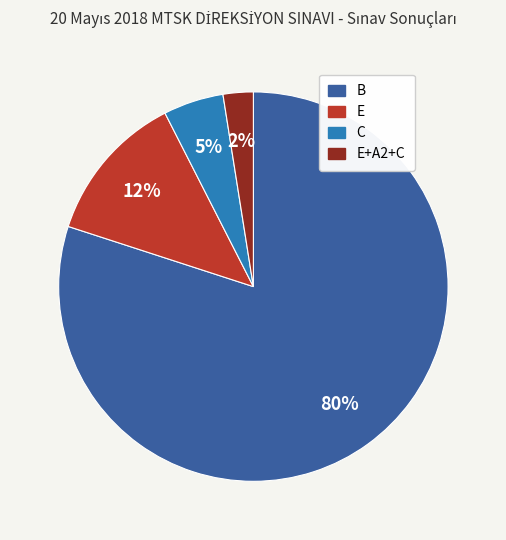

To the nearest percent, what is the average slice percentage?

25%